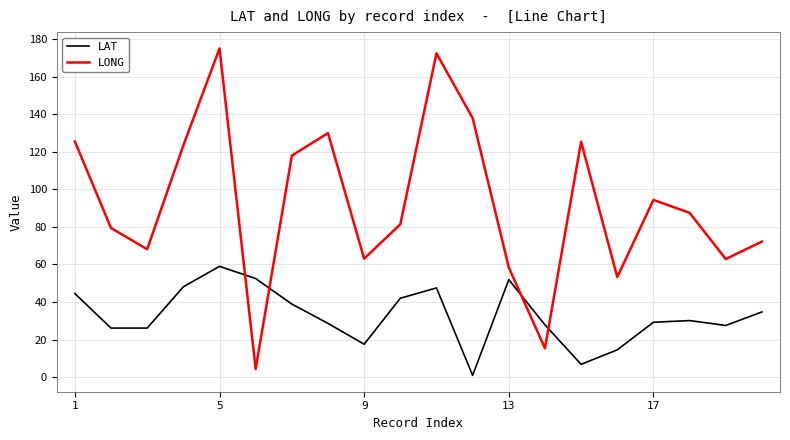

What is the maximum value for LONG?

175.1